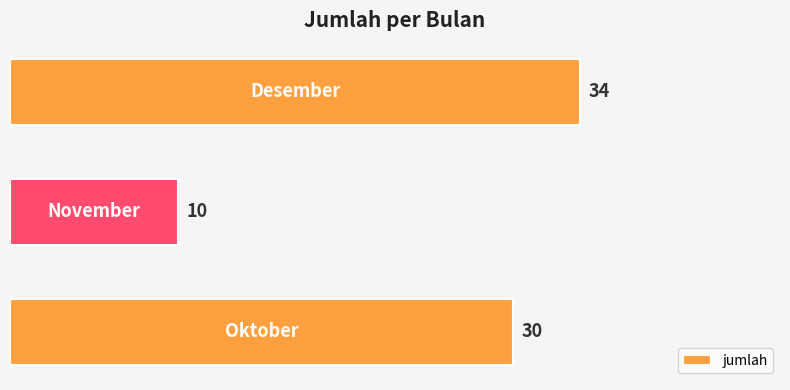

What is the greatest value displayed?

34